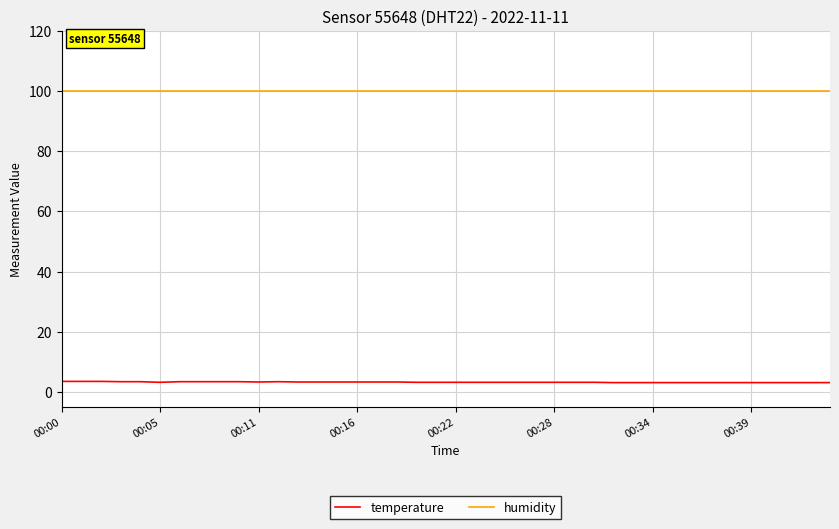

Rank the series by their average value, from lowest to highest.

temperature, humidity